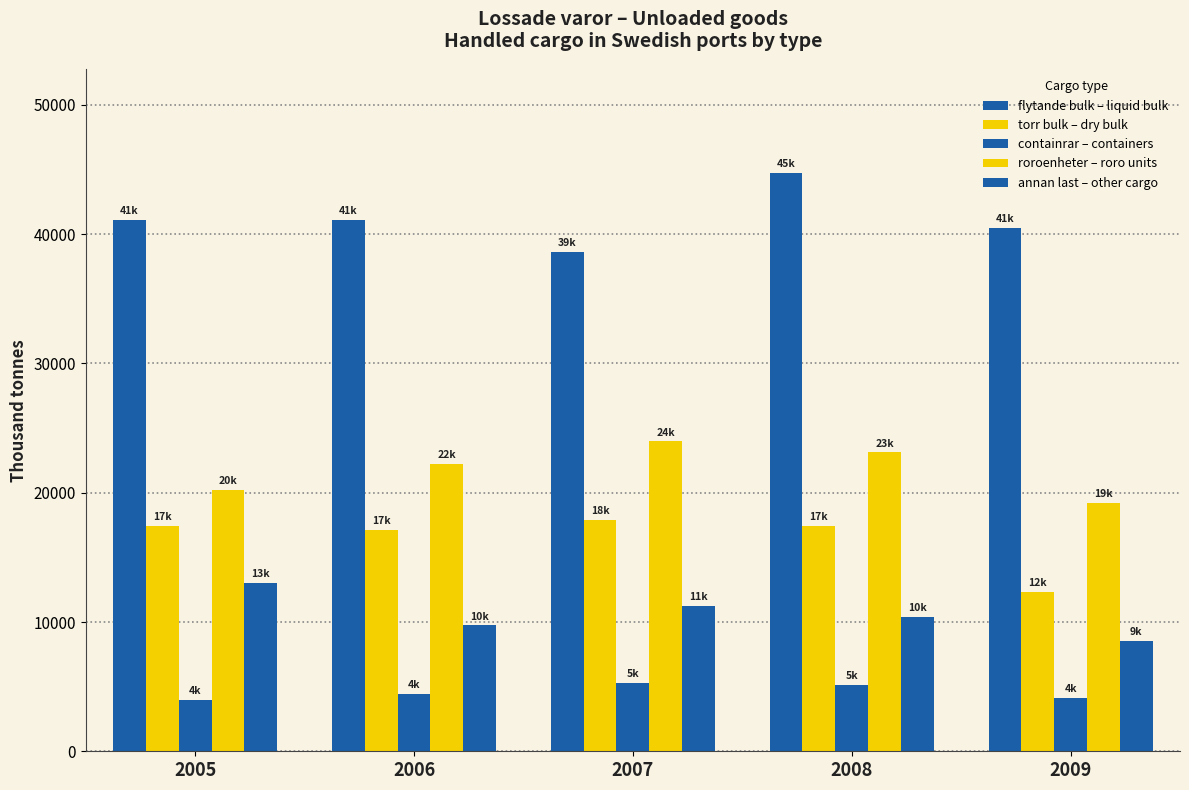

Reading right to left, list all the values displayed in this chart.

flytande bulk – liquid bulk: 40510.0	44717.1	38652.5	41073.4	41090.0
torr bulk – dry bulk: 12297.0	17446.7	17918.8	17147.6	17457.0
containrar – containers: 4160.0	5098.5	5312.3	4411.6	3995.0
roroenheter – roro units: 19216.0	23118.5	23973.6	22204.3	20213.0
annan last – other cargo: 8537.0	10399.2	11249.1	9731.8	13025.0